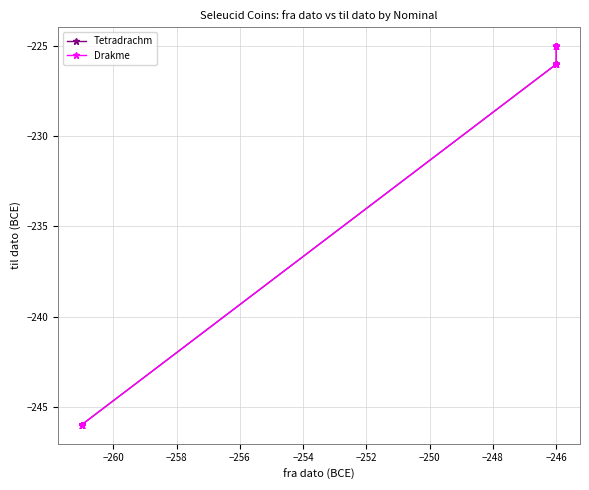

True or false: Drakme and Tetradrachm cross at least once.

False